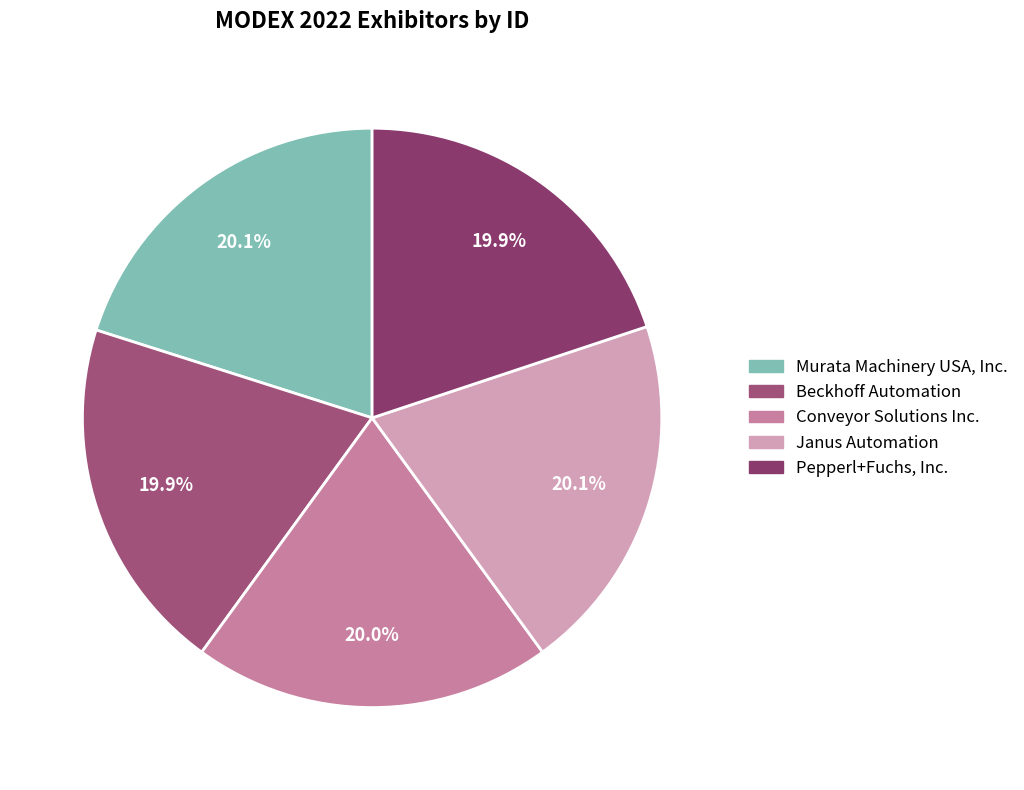

How many slices are in this pie chart?

5